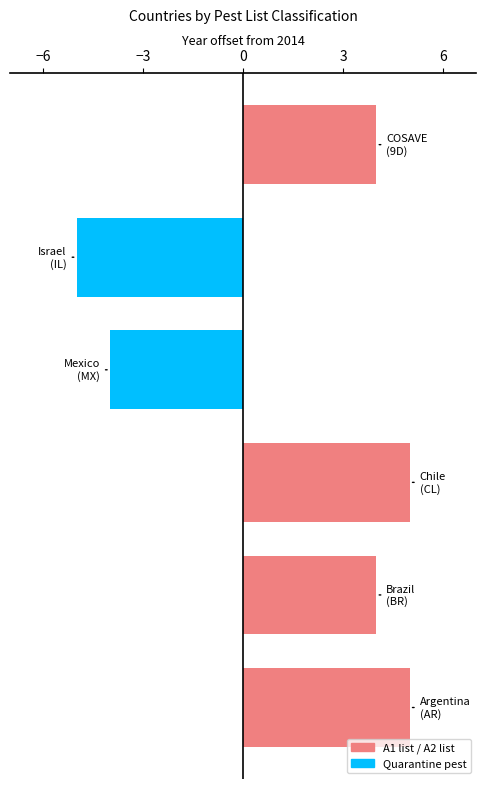

What is the greatest value displayed?

5